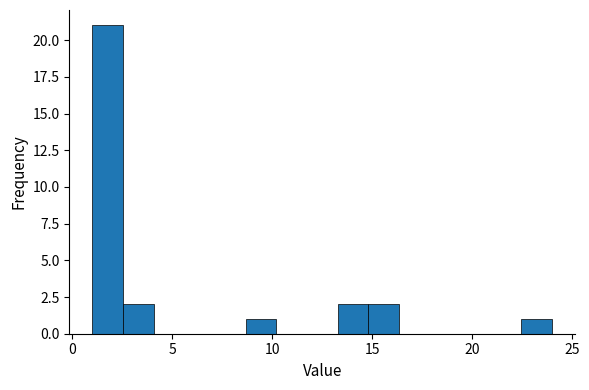

Read against the x-axis, roughly where is the centre of the tallest bar?

2.0